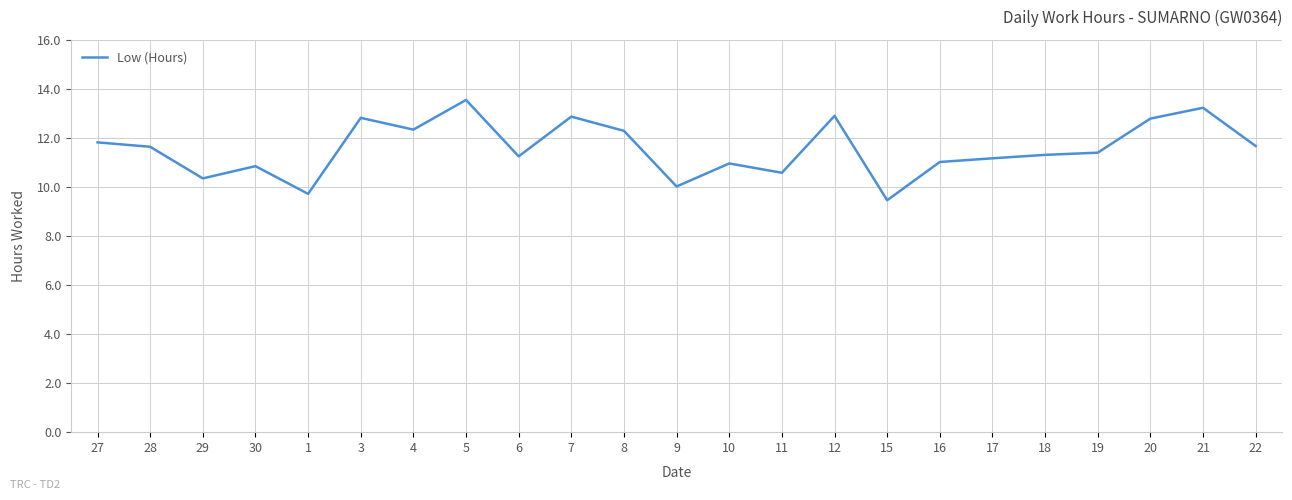

Does the chart display data point markers on the line(s)?

No